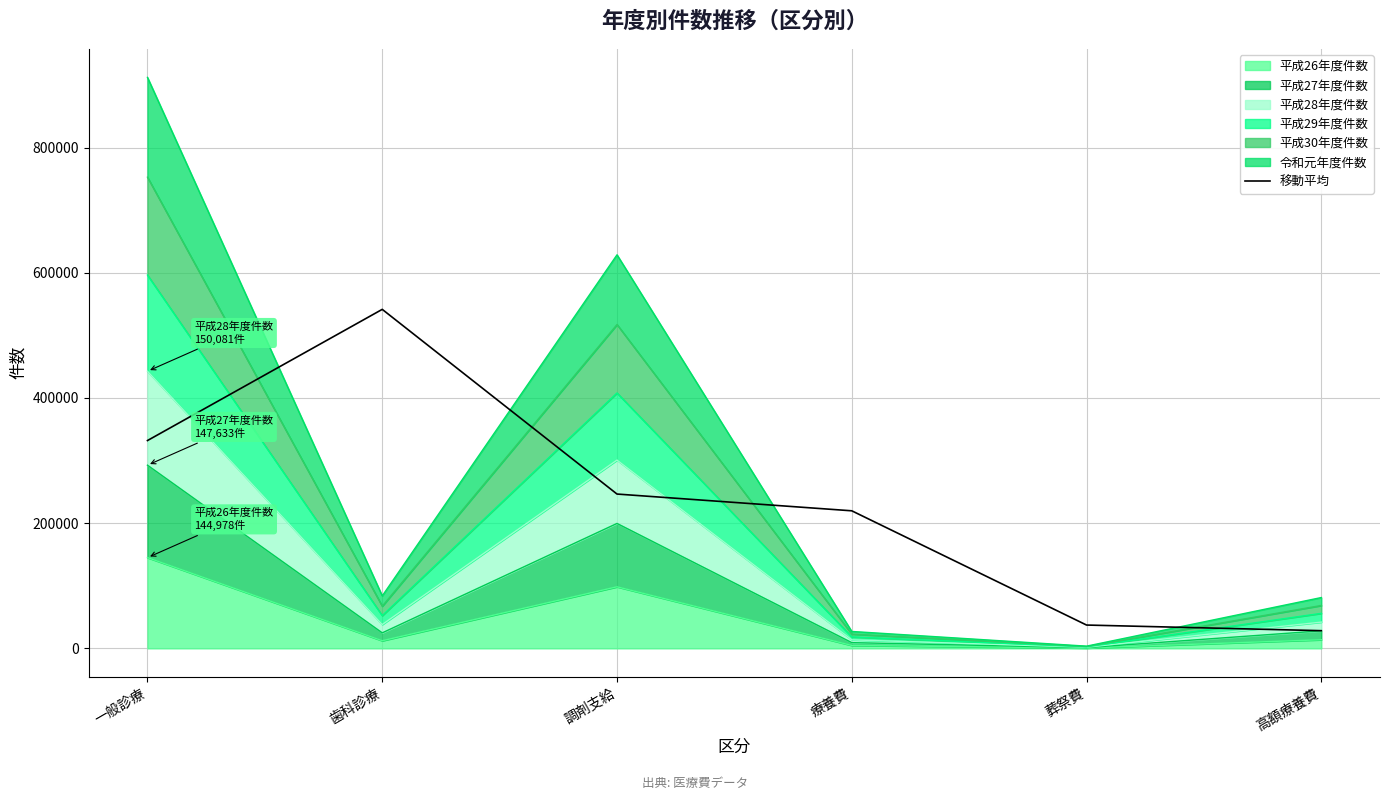

At which category does the data reach its first local peak?

歯科診療